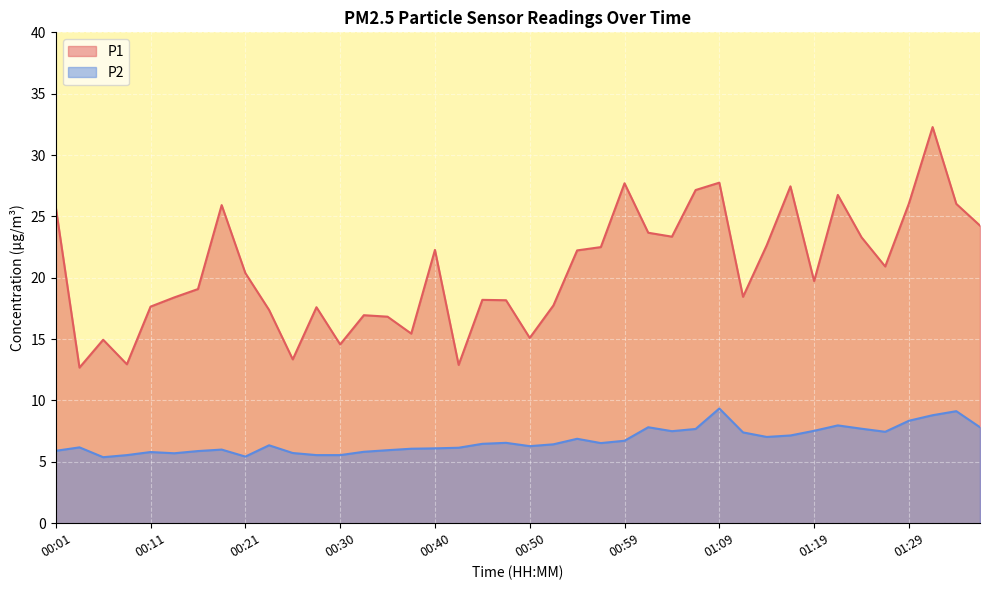

List the labels in order of P2 value, smallest first.

00:06, 00:21, 00:08, 00:28, 00:30, 00:13, 00:25, 00:11, 00:33, 00:16, 00:01, 00:35, 00:18, 00:38, 00:40, 00:42, 00:04, 00:50, 00:23, 00:52, 00:45, 00:57, 00:47, 00:59, 00:55, 01:14, 01:16, 01:12, 01:26, 01:04, 01:19, 01:07, 01:24, 01:02, 01:36, 01:21, 01:29, 01:31, 01:33, 01:09